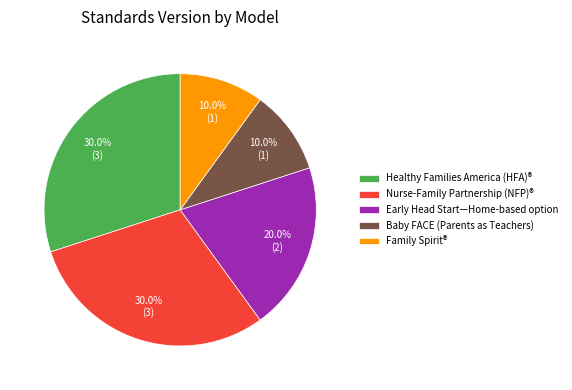

Is Family Spirit® the majority of the pie?

No